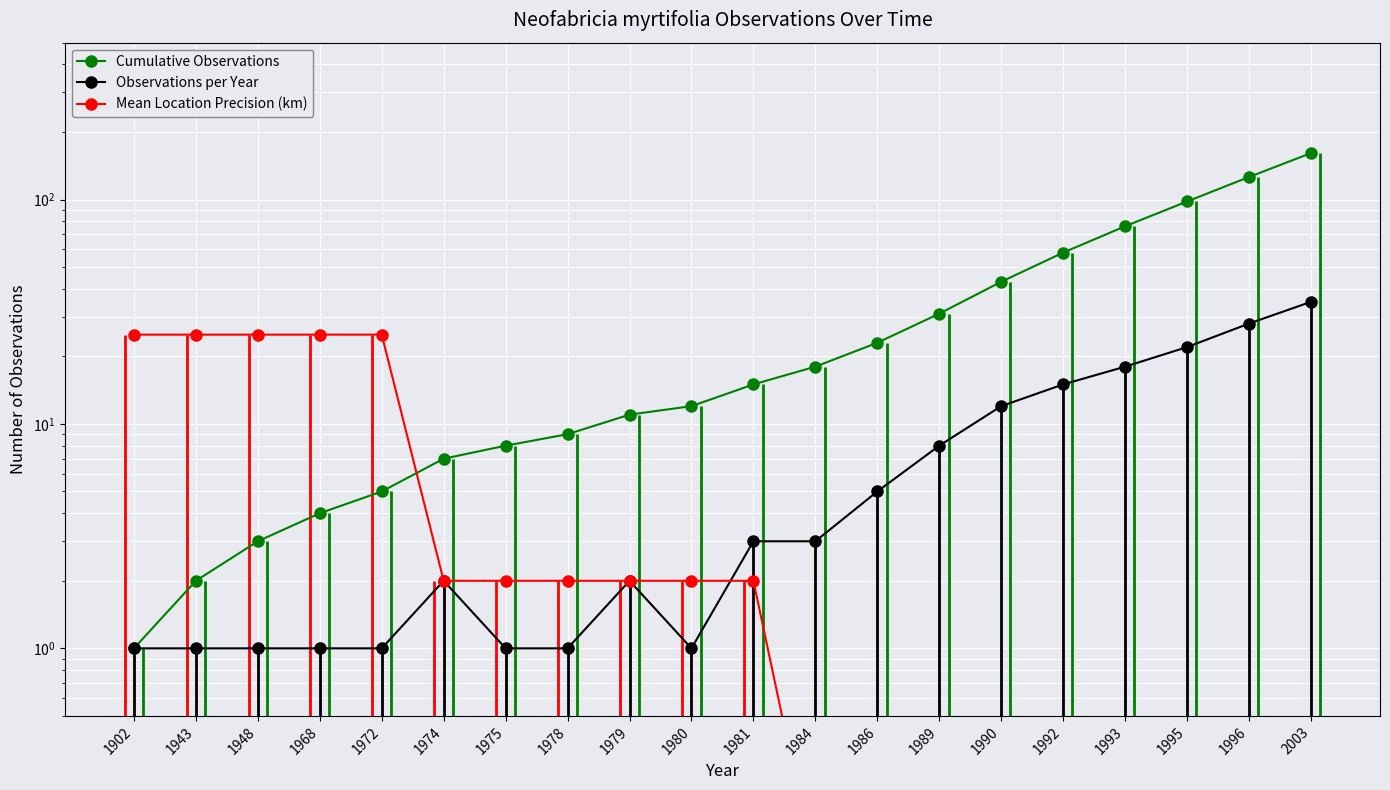

What is the sum of the Cumulative Observations values at 1978 and 1984?

27.0